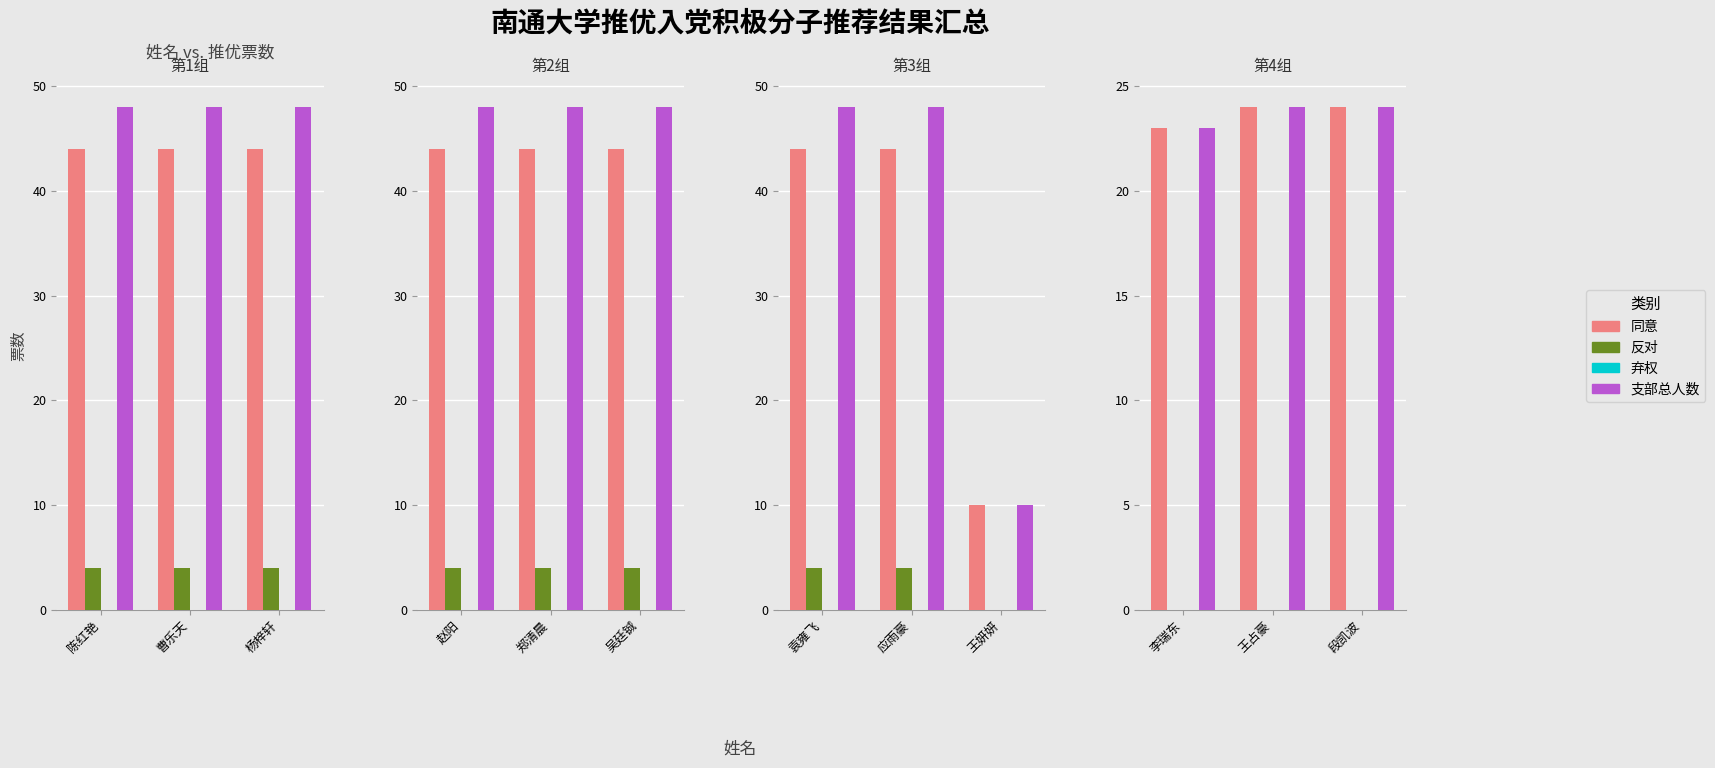

Between 李瑞东 and 王占豪, which series saw the biggest shift?

同意